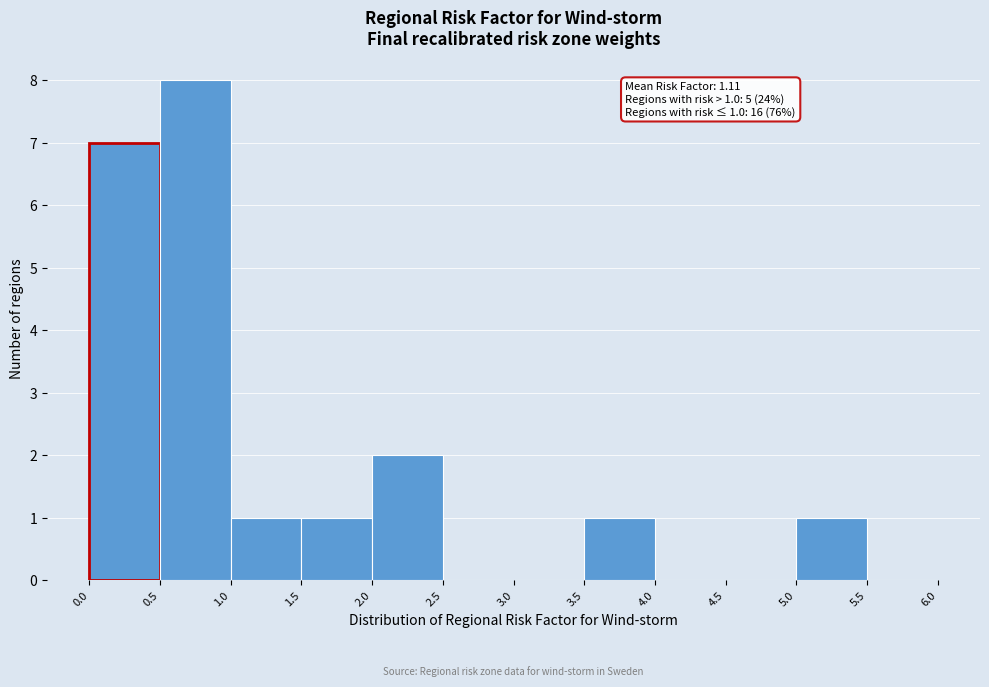

Which range on the x-axis has the tallest bar?

0.5 to 1.0